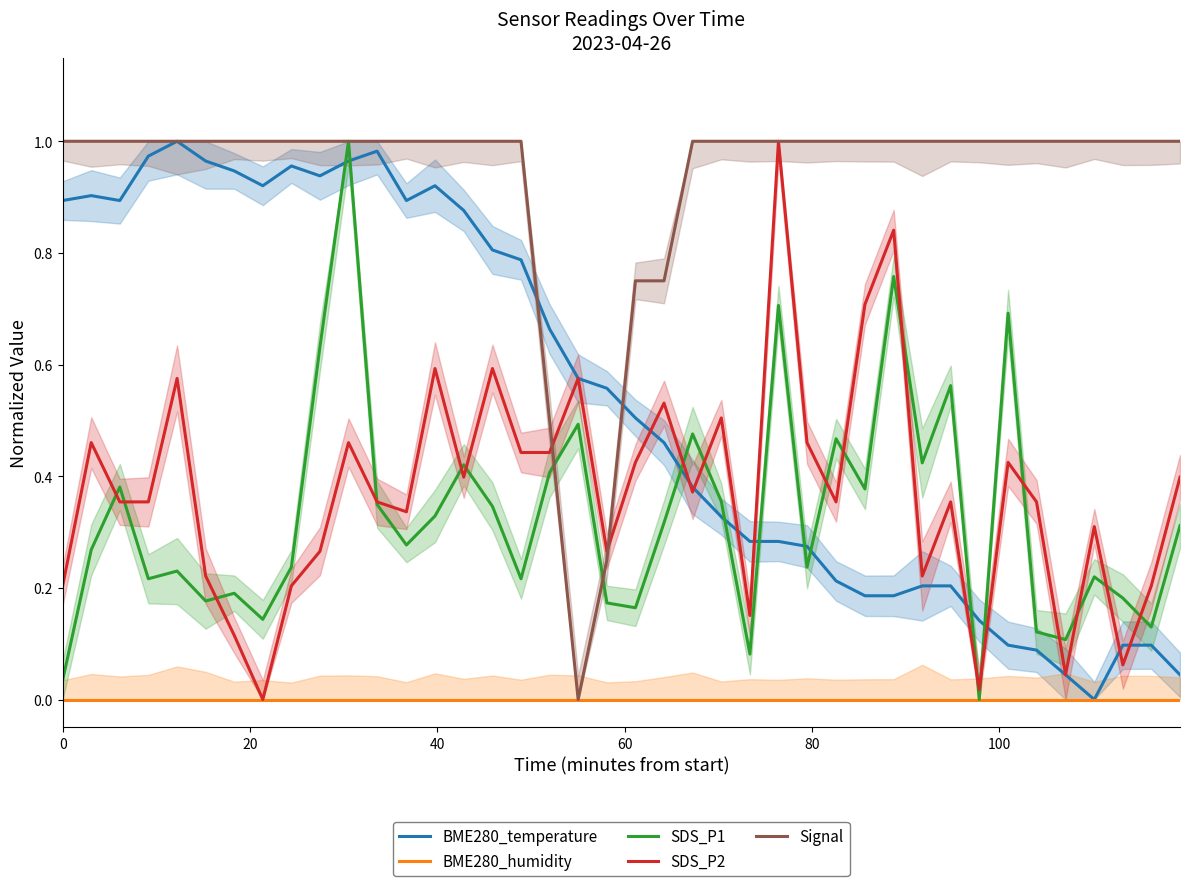

What is the difference between the maximum and second lowest values in the SDS_P1 series?

1.0